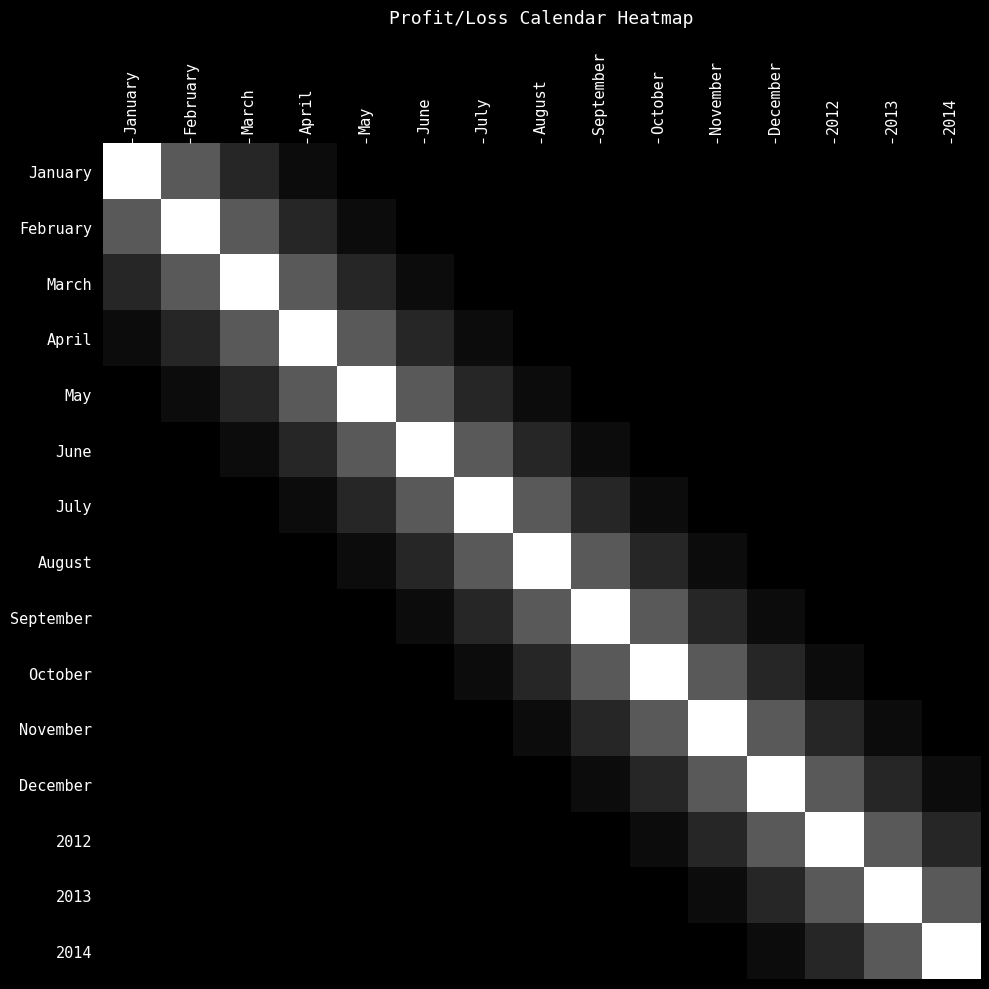

List the series in order of their peak value, lowest first.

January, February, March, April, May, June, July, August, September, October, November, December, 2012, 2013, 2014